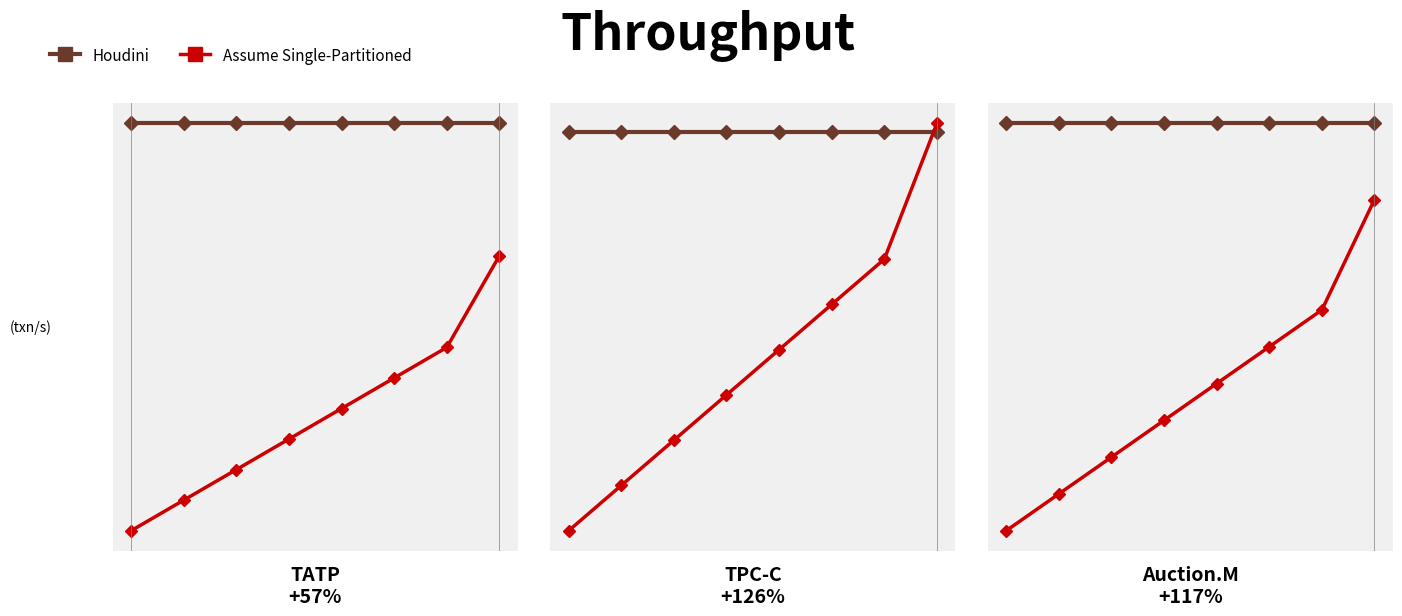

True or false: Assume Single-Partitioned has more than 1 interior local peaks.

False